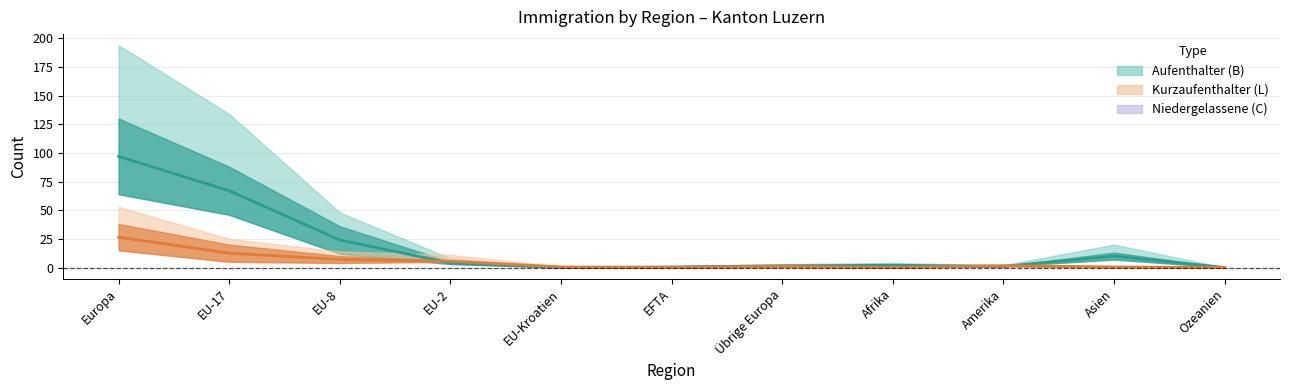

What is the sum of all Aufenthalter (B) Total values?

207.0